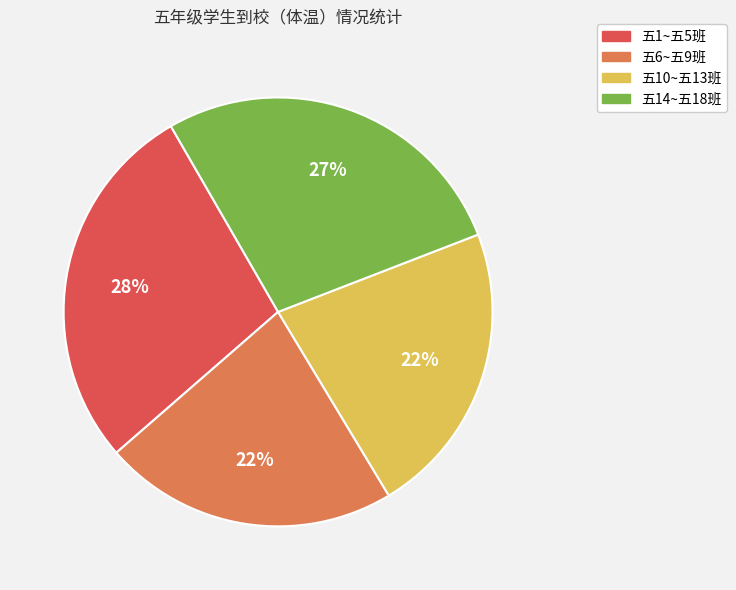

Which has a higher value, 五6~五9班 or 五1~五5班?

五1~五5班